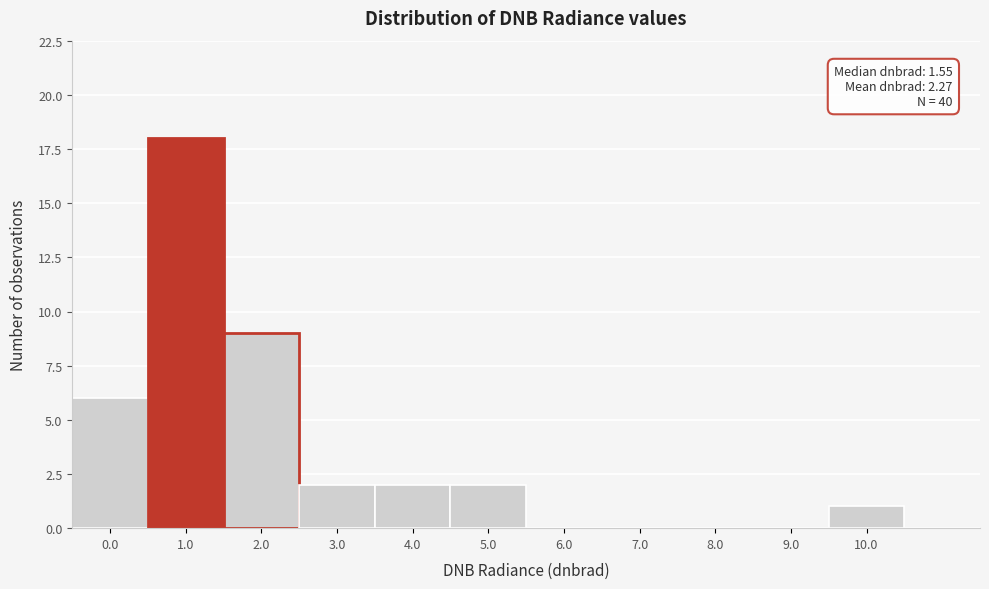

Reading left to right, extract all data points from this chart.

0.0=6	1.0=18	2.0=9	3.0=2	4.0=2	5.0=2	6.0=0	7.0=0	8.0=0	9.0=0	10.0=1